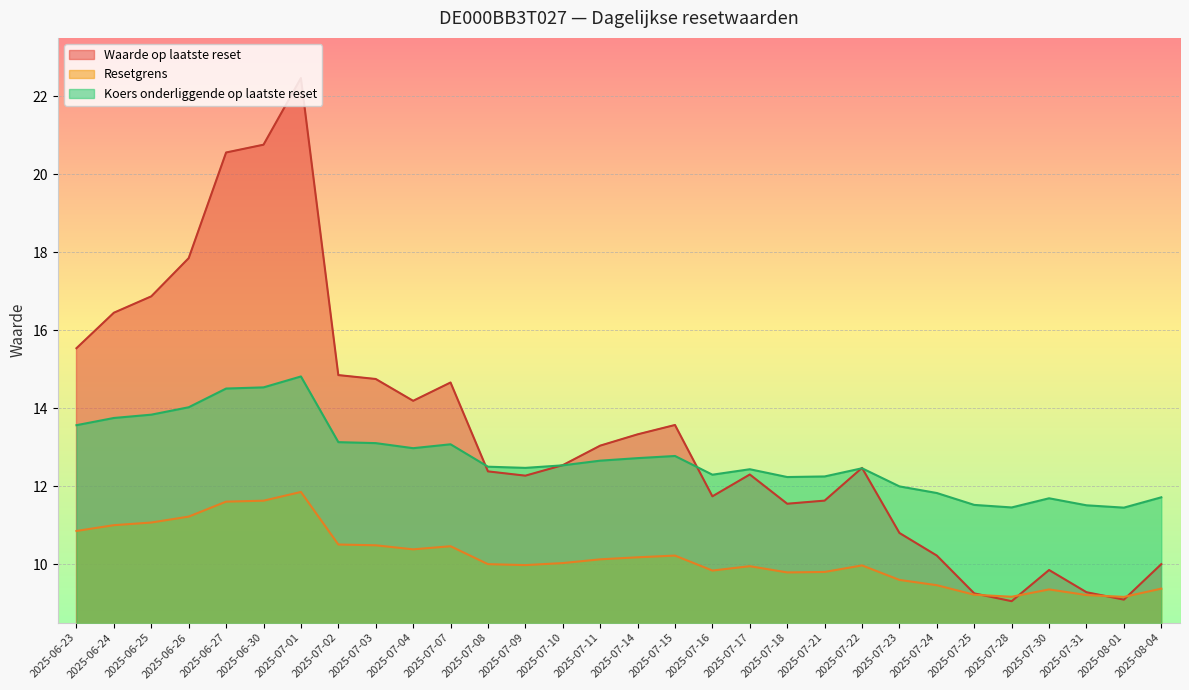

What is the label of the 19th point from the left?

2025-07-17